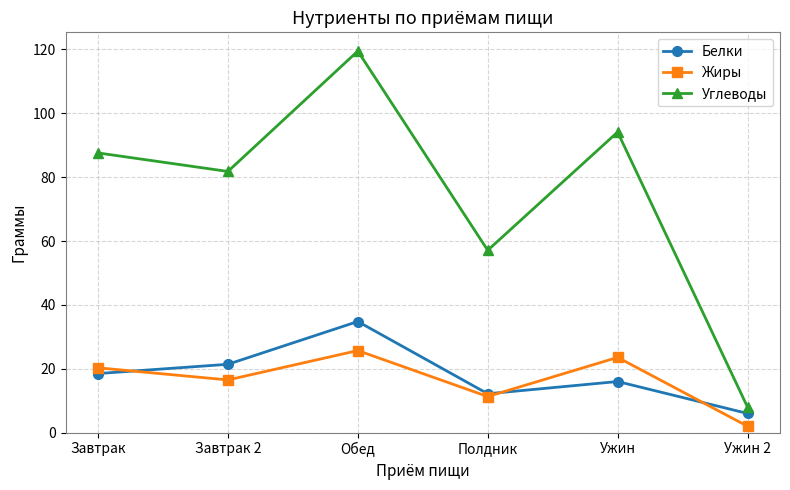

At Ужин, list the series in order from smallest to largest.

Белки, Жиры, Углеводы